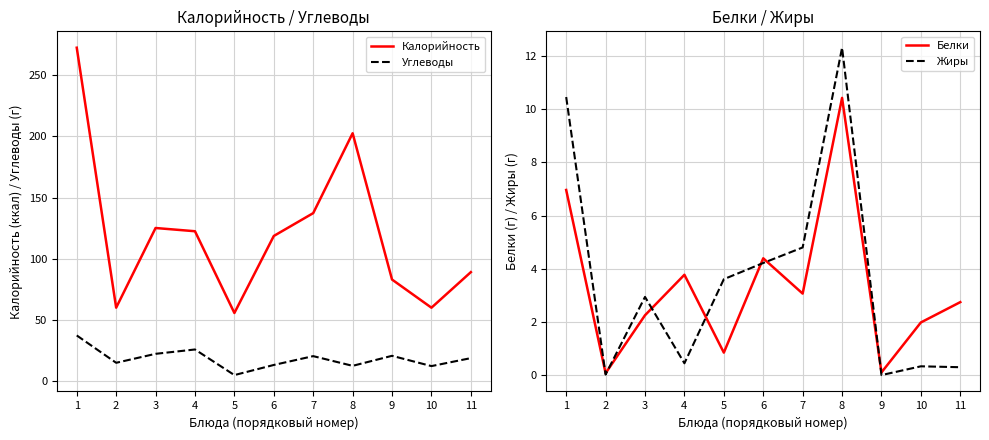

How many lines are shown in the chart?

4